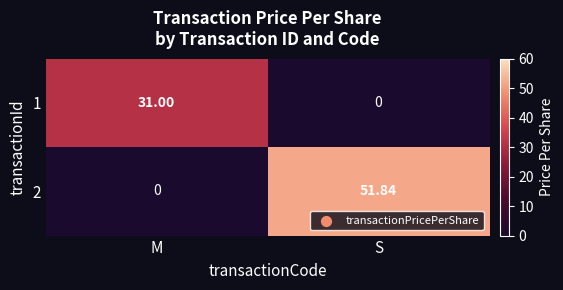

What is the total value across all series at S?

51.8